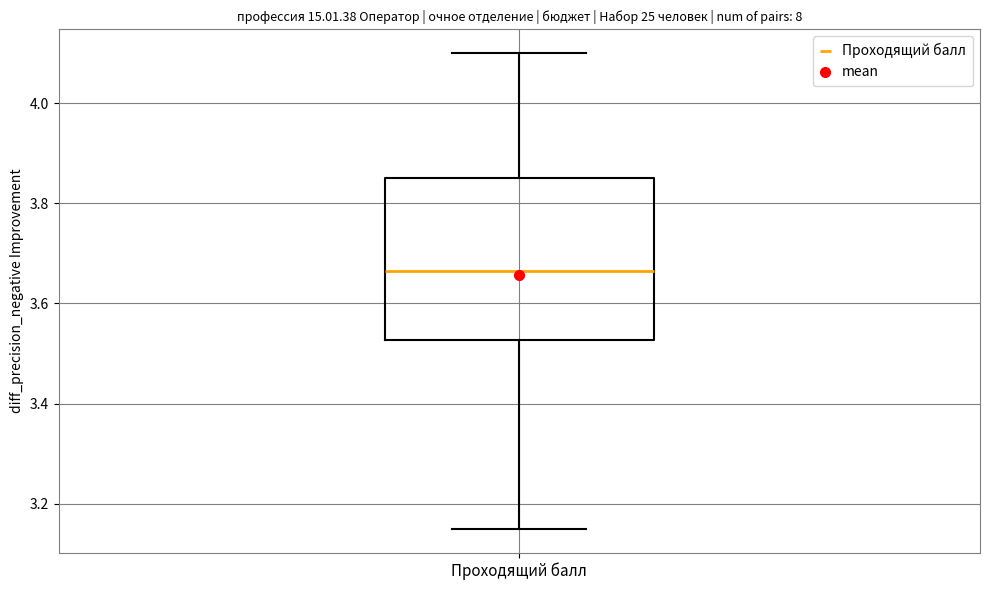

Transcribe this box plot: give where the median line is, the range the box spans, and where the two whiskers end, as read against the y-axis. The values are not printed on the chart, so give them approximately, as read against the axis.

median 3.66, box 3.52 to 3.86, whiskers 3.16 to 4.10